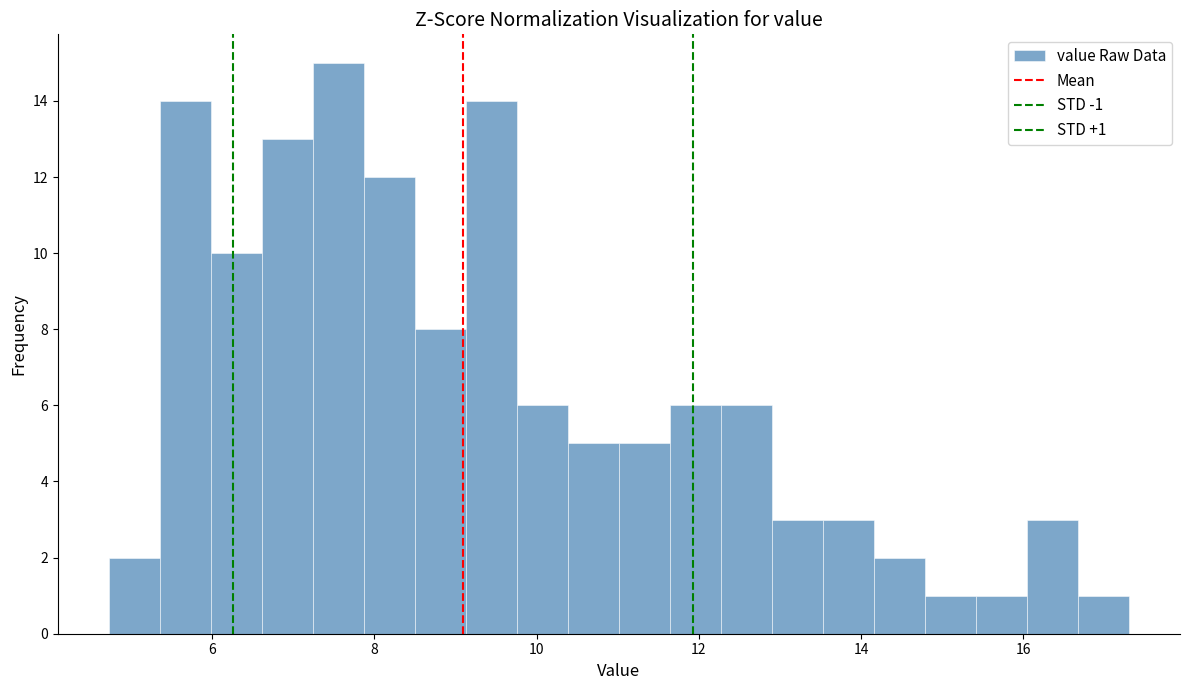

Read against the x-axis, roughly where is the centre of the tallest bar?

7.6